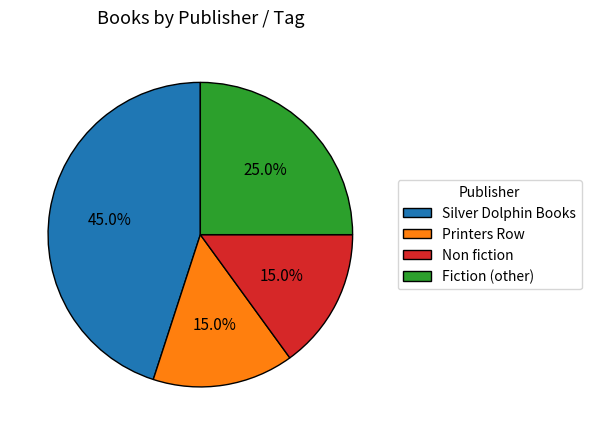

To the nearest percent, what portion does Non fiction represent?

15%